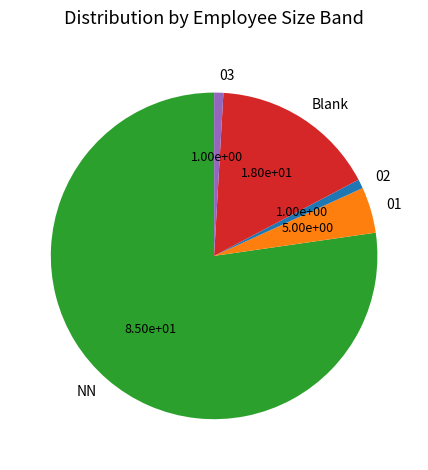

Does NN represent more than half of the total?

Yes